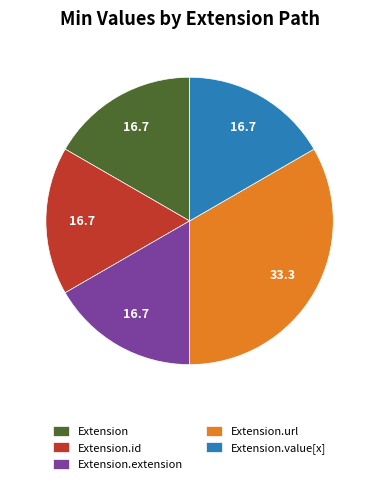

How many segments does this pie chart have?

5